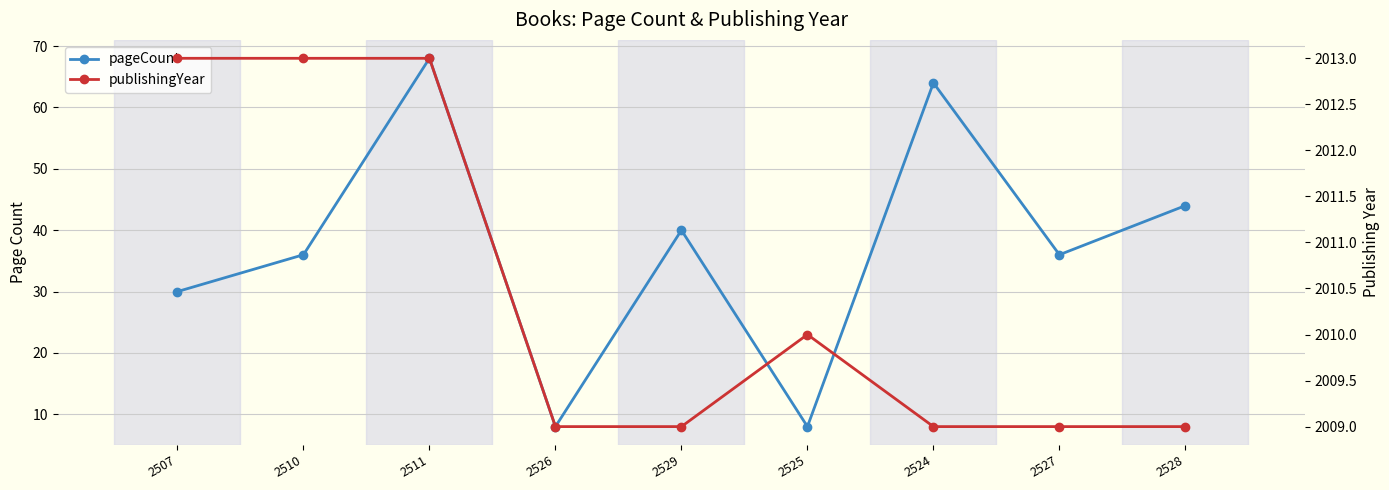

How many series are shown in this chart?

2